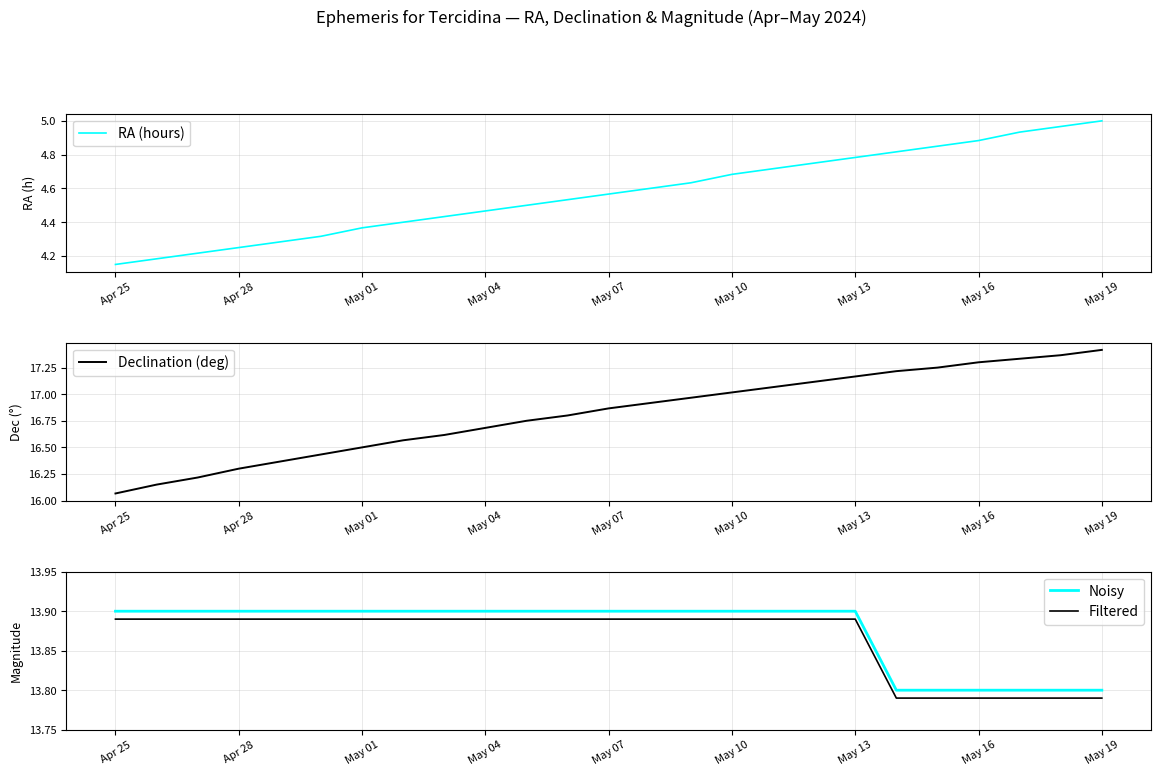

At which label does Filtered reach its peak?

Apr 25